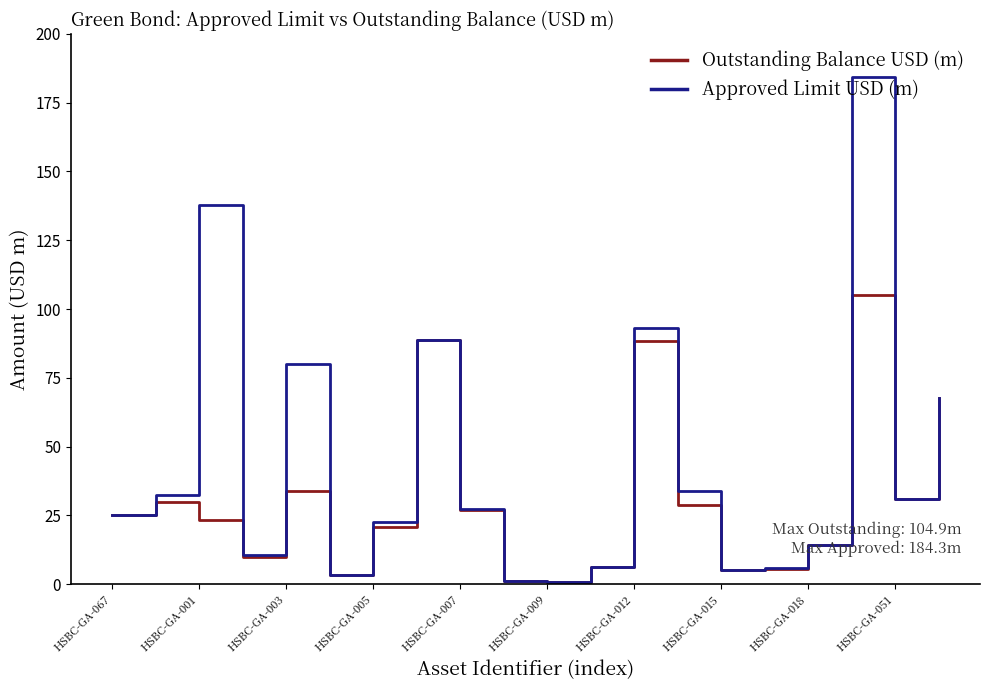

What is the highest value of the Approved Limit USD (m) series?

184.3